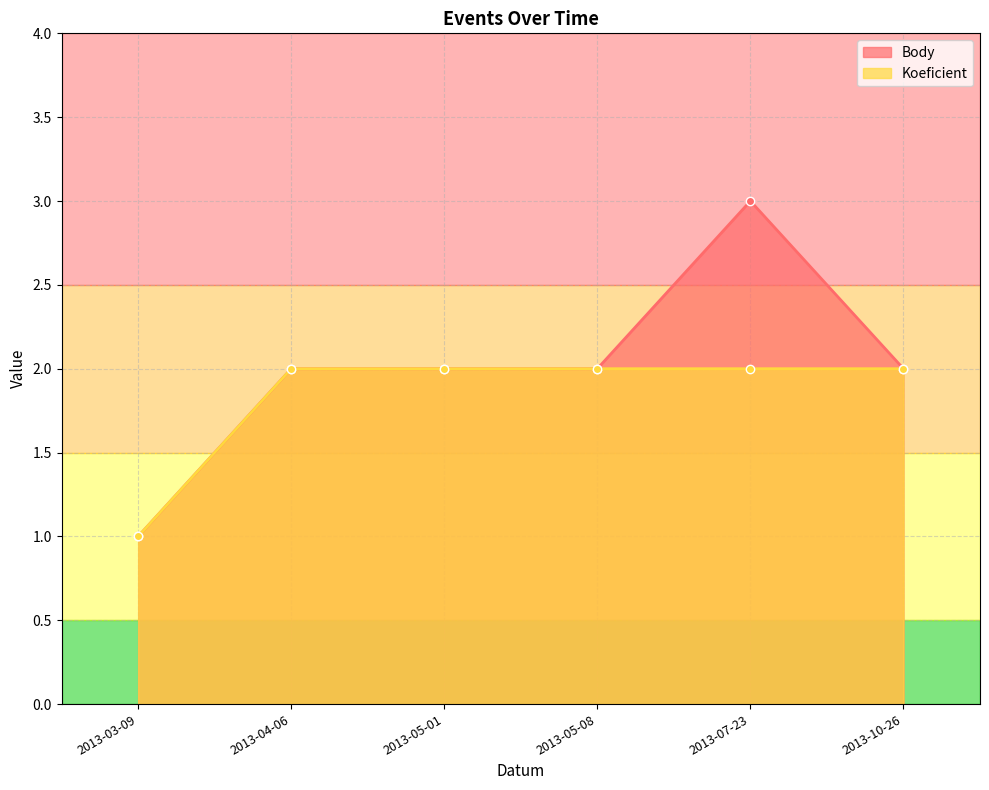

How many lines are shown in the chart?

2